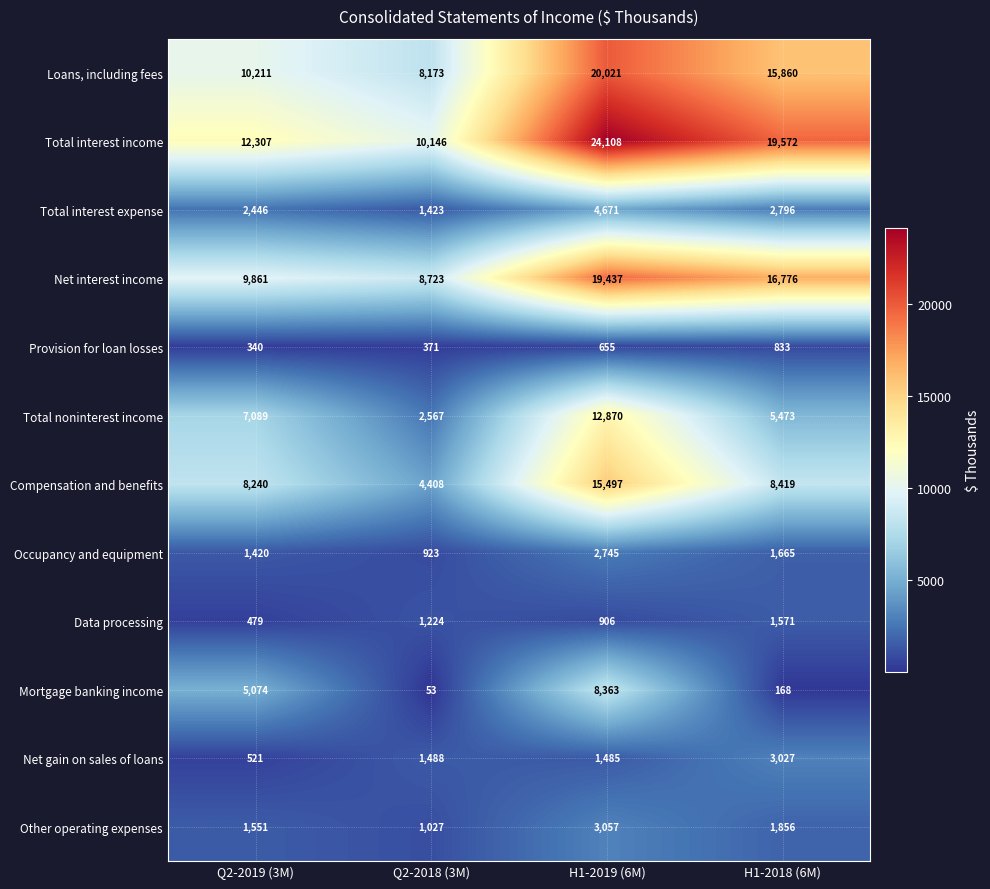

How many categories are shown in the chart?

4